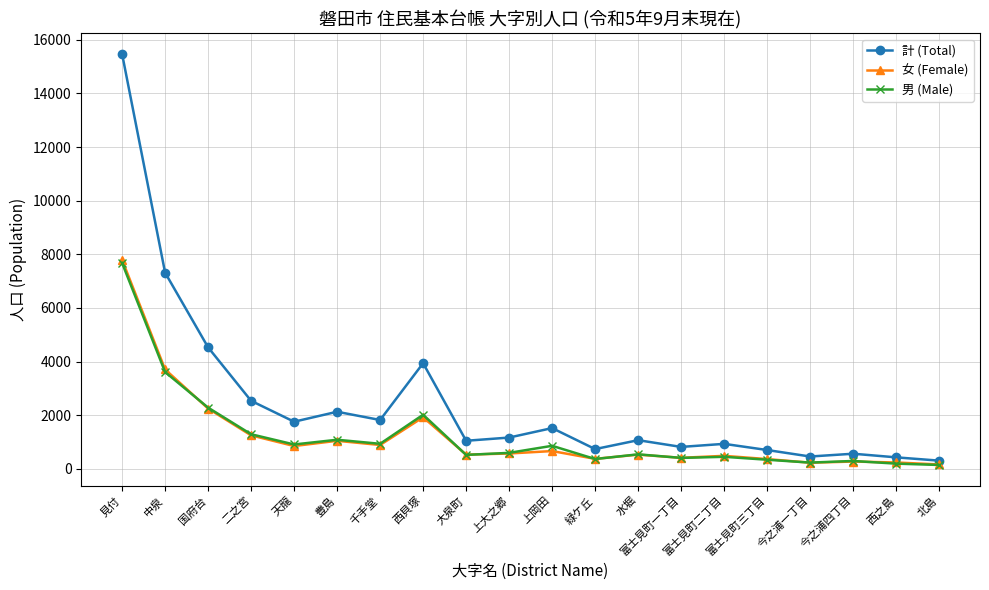

Count the number of categories in the chart.

20